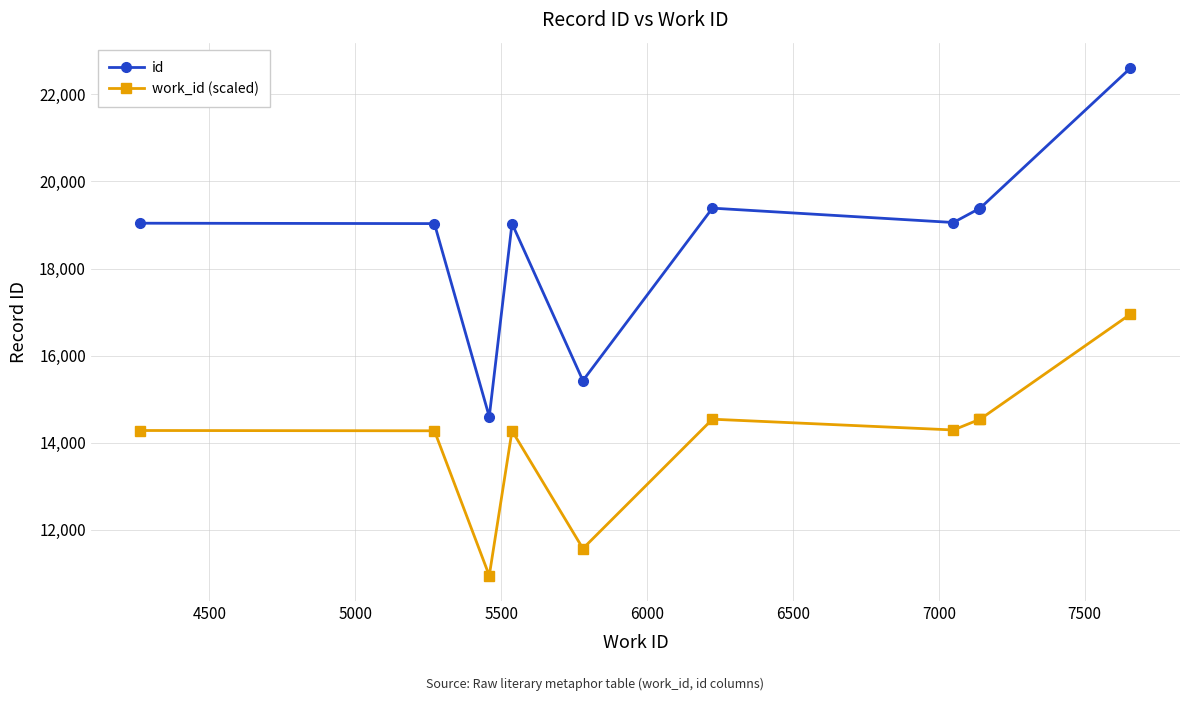

True or false: work_id (scaled) has more than 1 interior local peaks.

True